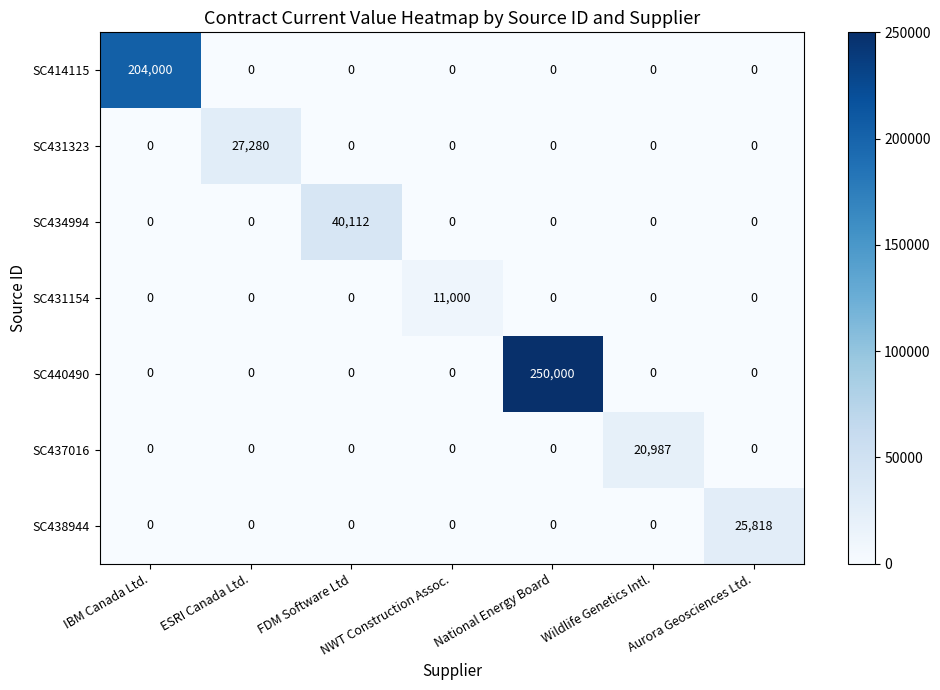

List the series in order of their peak value, highest first.

SC440490, SC414115, SC434994, SC431323, SC438944, SC437016, SC431154